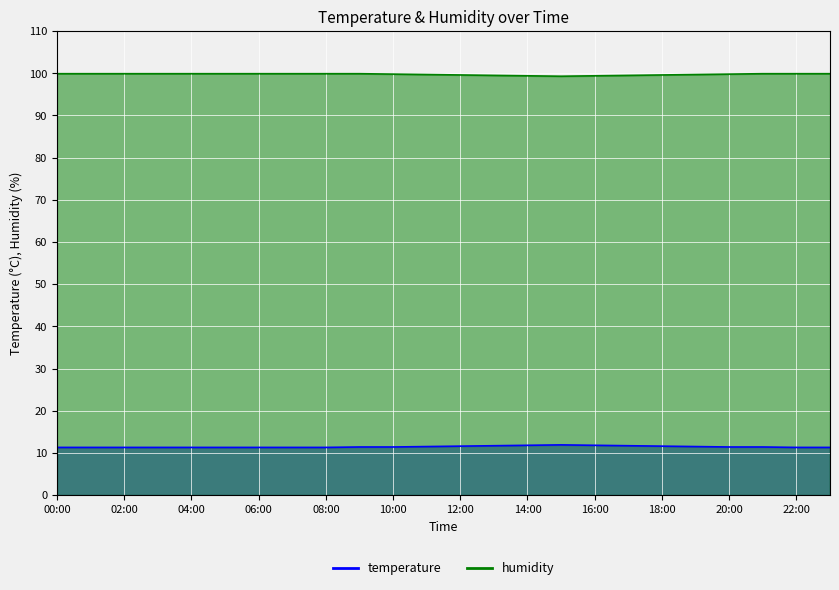

What is the label of the 8th point from the left?

07:00